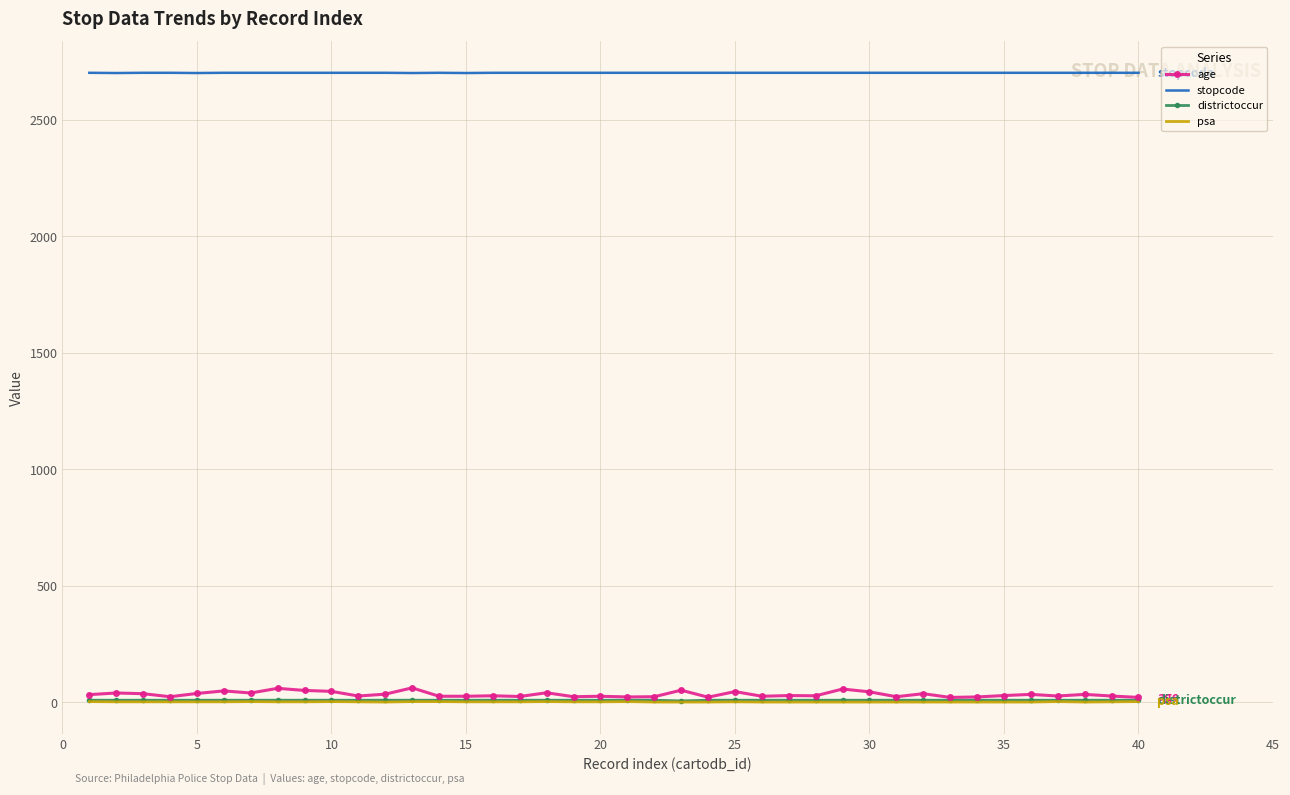

What is the difference between the second highest and minimum values in the districtoccur series?

3